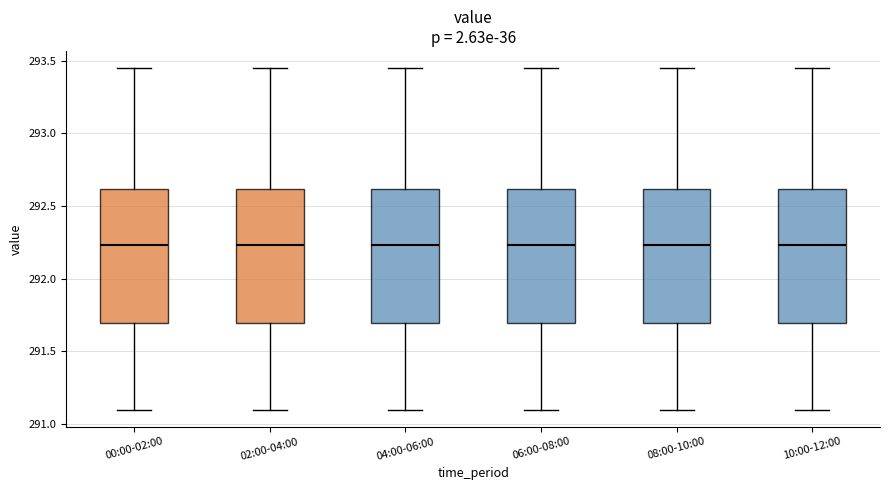

Reading left to right, transcribe this box plot: for each box, give where its median line is, the range the box spans, and where its two whiskers end, as read against the y-axis. The values are not printed on the chart, so give them approximately, as read against the axis.

00:00-02:00: median 292.25, box 291.70 to 292.60, whiskers 291.10 to 293.45
02:00-04:00: median 292.25, box 291.70 to 292.60, whiskers 291.10 to 293.45
04:00-06:00: median 292.25, box 291.70 to 292.60, whiskers 291.10 to 293.45
06:00-08:00: median 292.25, box 291.70 to 292.60, whiskers 291.10 to 293.45
08:00-10:00: median 292.25, box 291.70 to 292.60, whiskers 291.10 to 293.45
10:00-12:00: median 292.25, box 291.70 to 292.60, whiskers 291.10 to 293.45